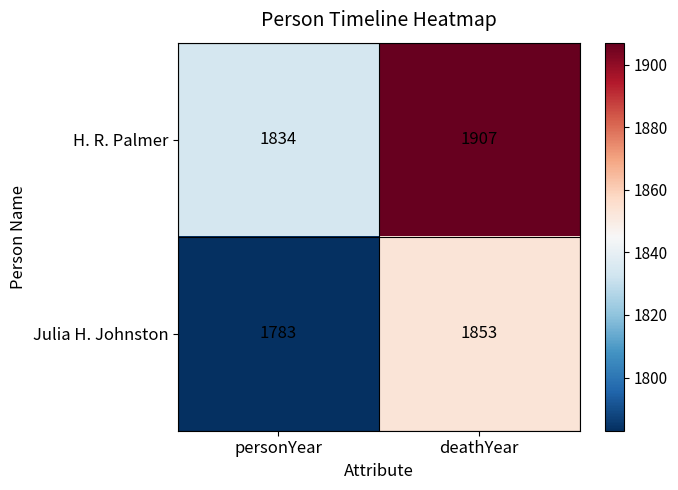

Rank the series by their average value, from lowest to highest.

Julia H. Johnston, H. R. Palmer